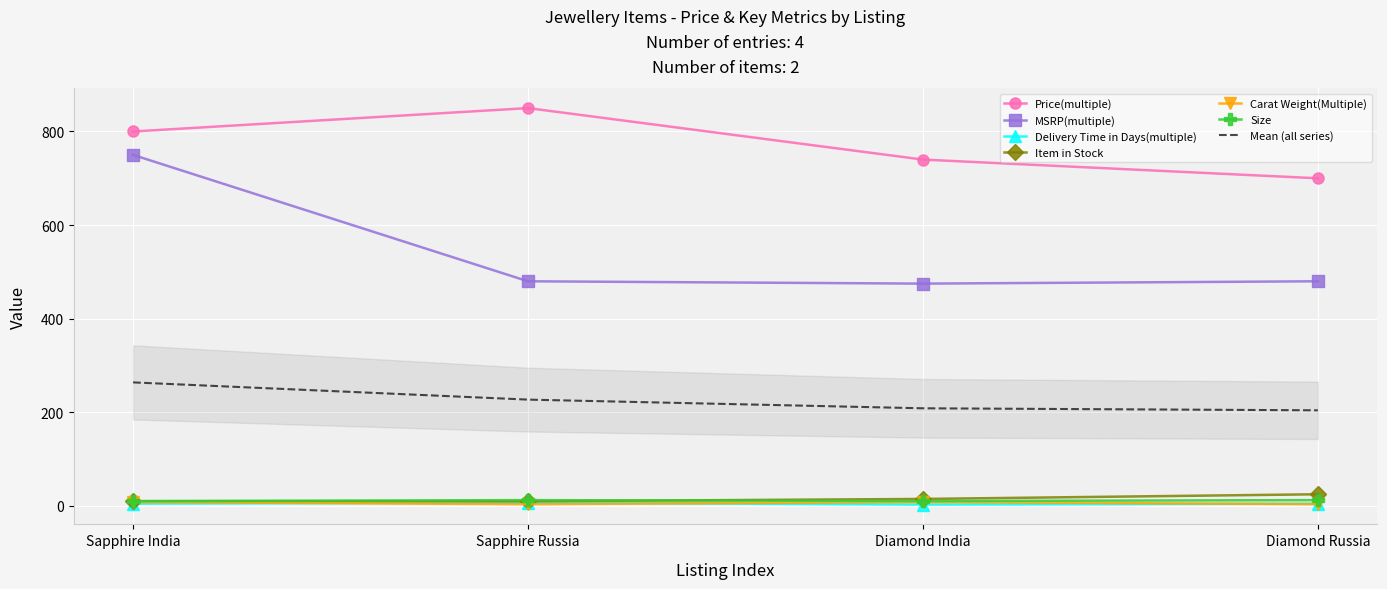

What is the difference between the maximum and second lowest values in the Size series?

2.0